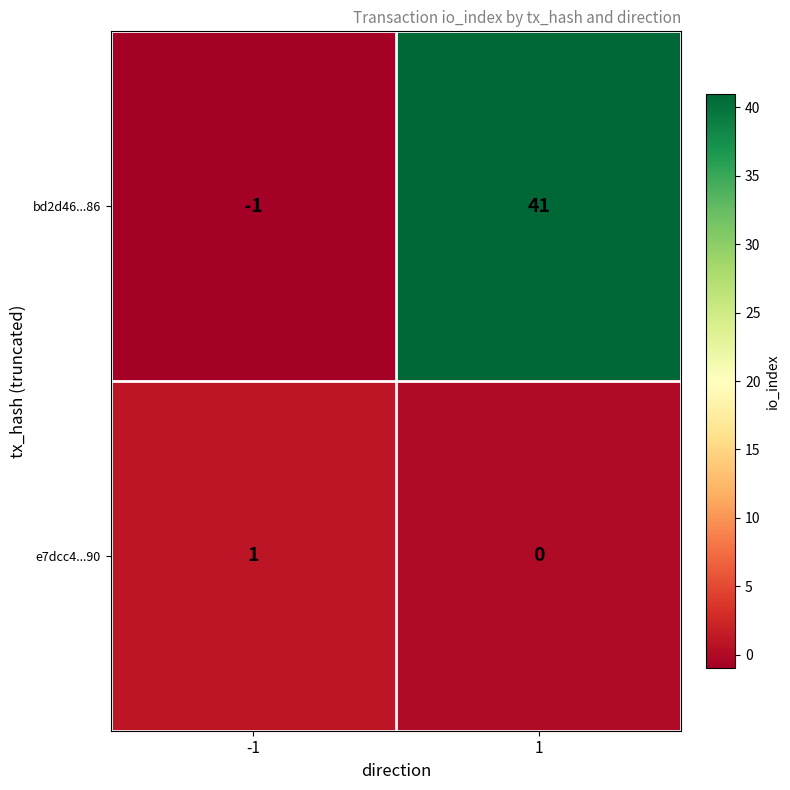

What is the difference between the highest and lowest values at 1?

41